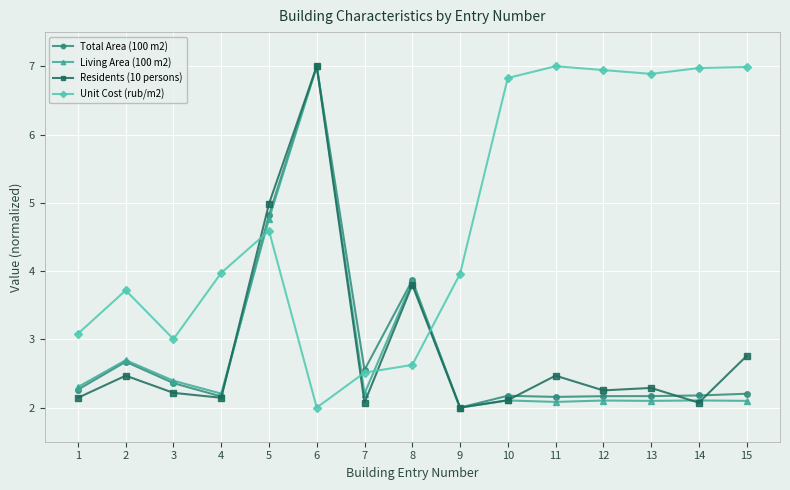

What is the spread (max minus min) of values at 3?

0.8